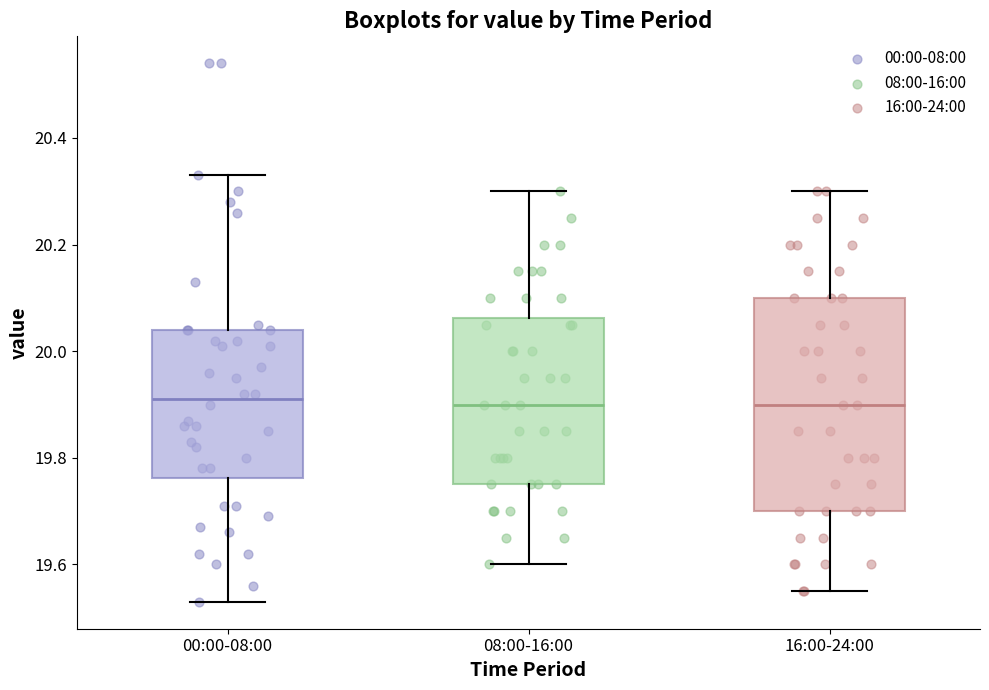

Which box is the tallest, from its lower edge to its upper edge?

16:00-24:00